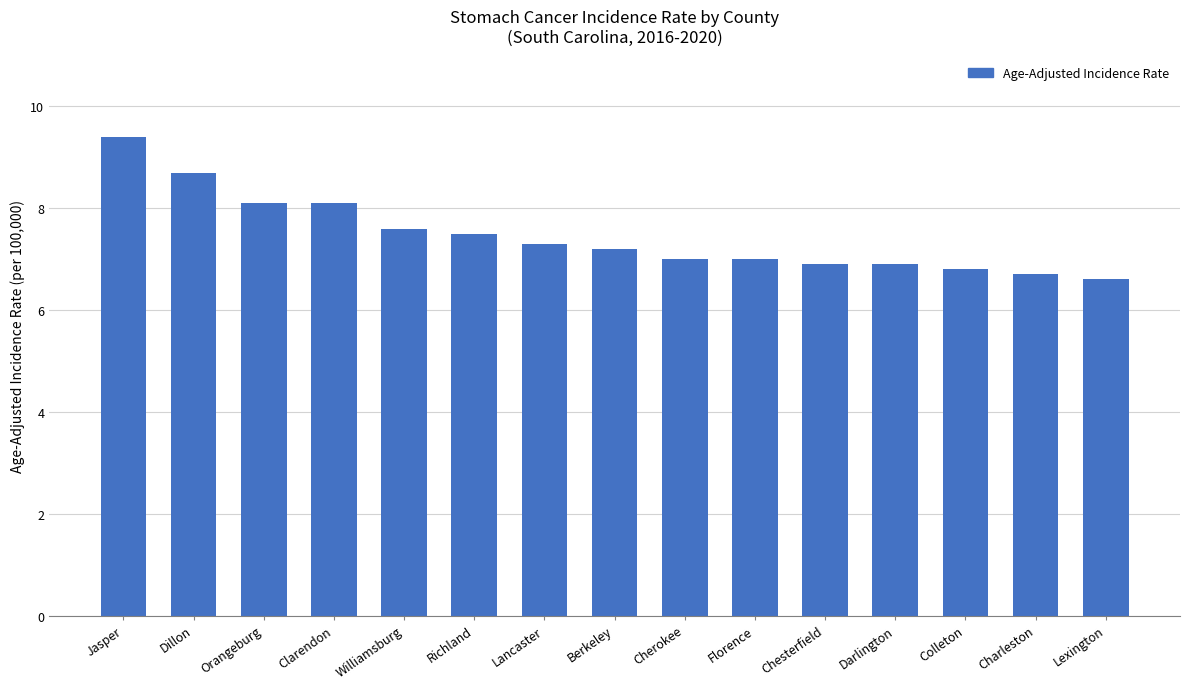

How many distinct data groups are displayed?

1